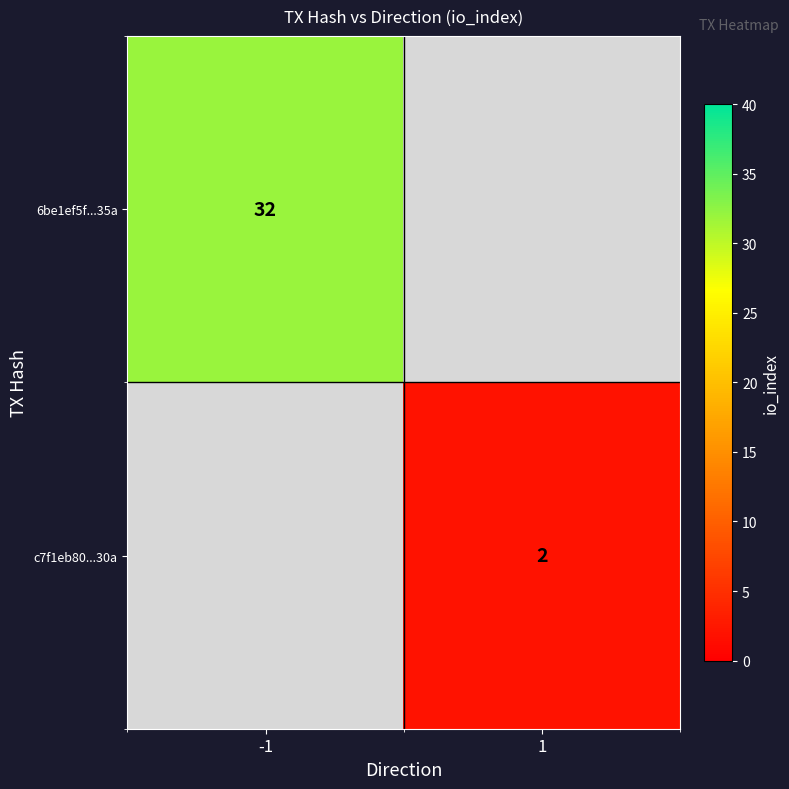

The c7f1eb80...30a series shows 1 at 1. True or false?

False